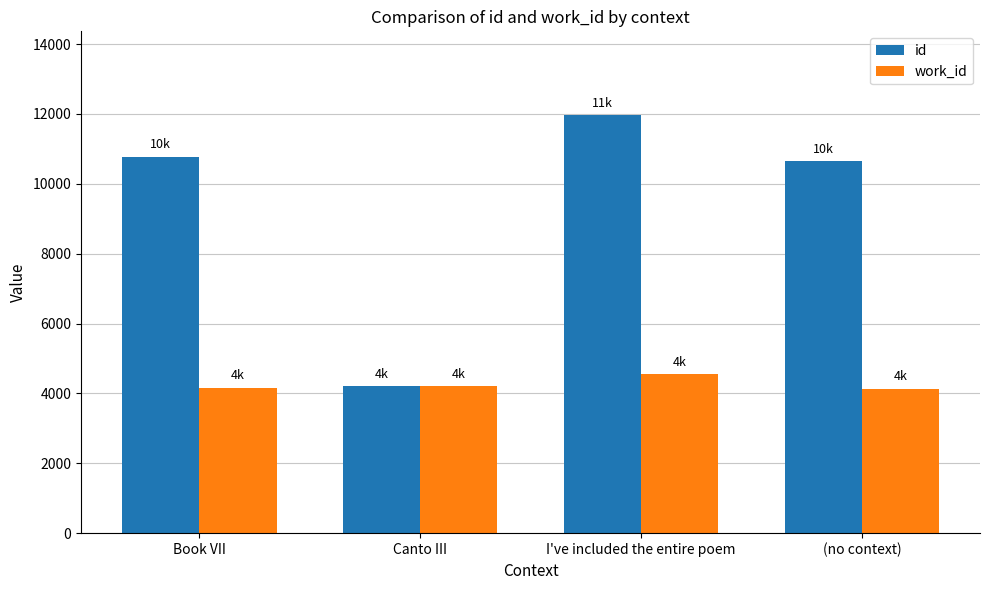

True or false: work_id has a value of 4141 at (no context).

True